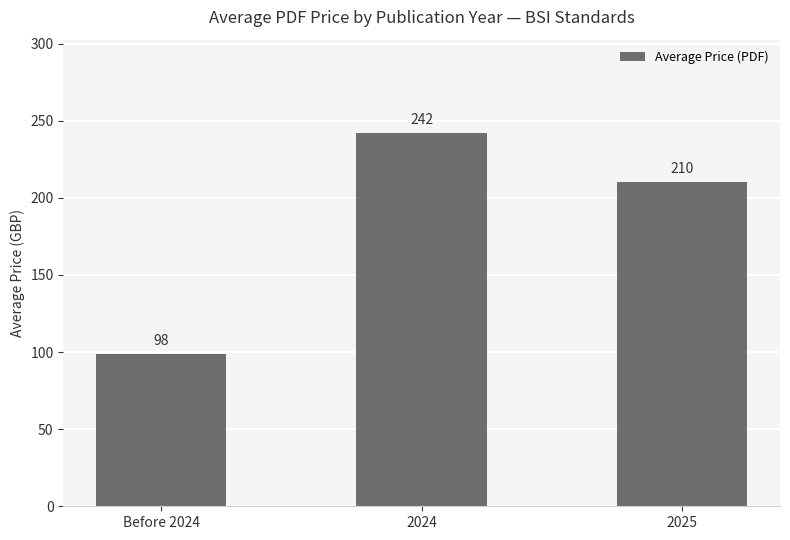

Which category has the highest value across all series?

2024